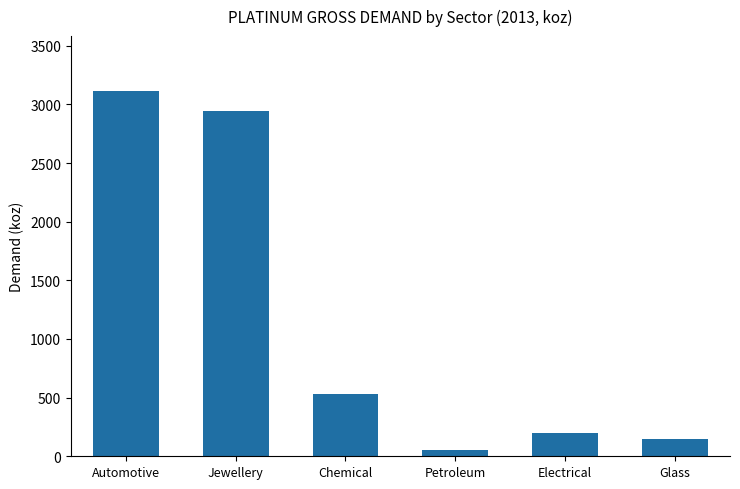

Count the number of data series in this chart.

1